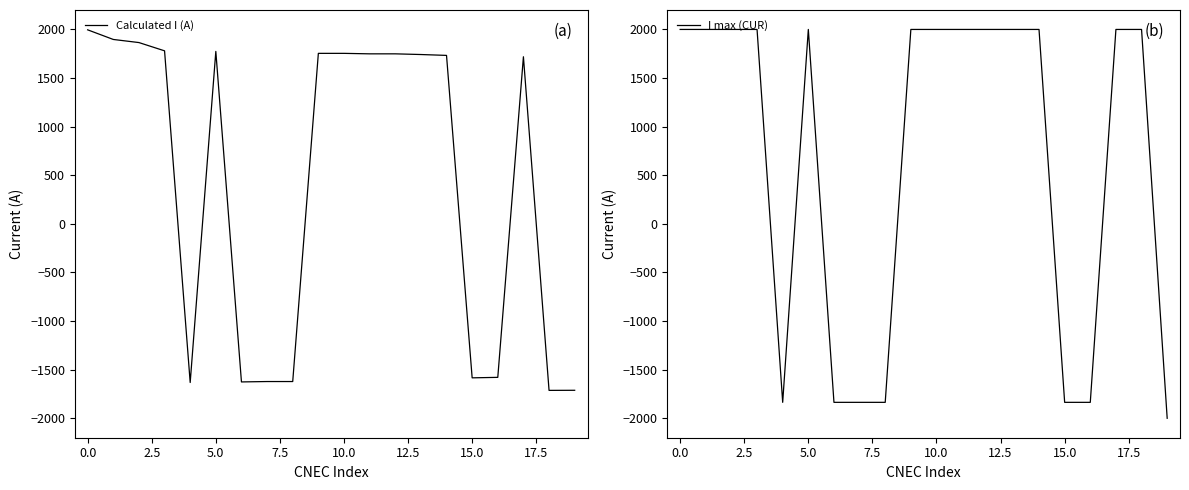

What is the highest value of the I max (CUR) series?

2000